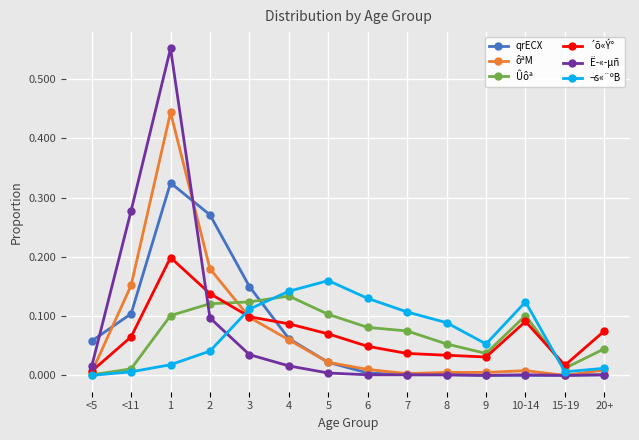

Is the value of Ûôª at <5 greater than the value of ¬s«¨ºB at 3?

No